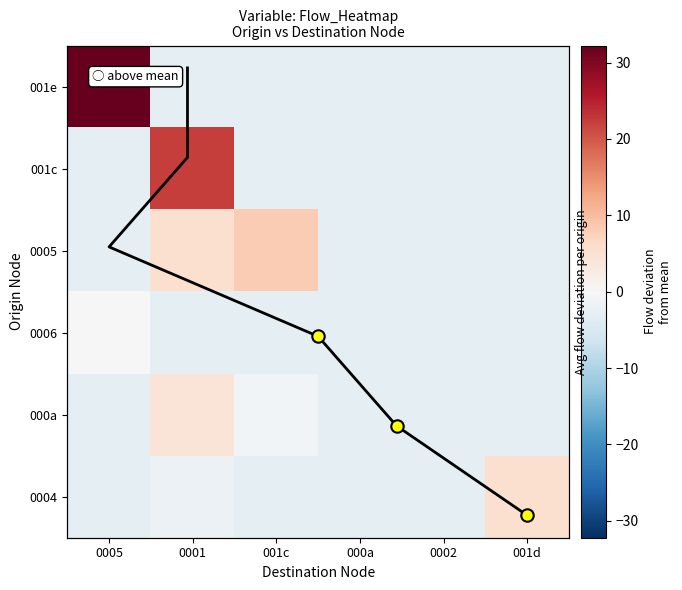

How many categories are shown in the chart?

6